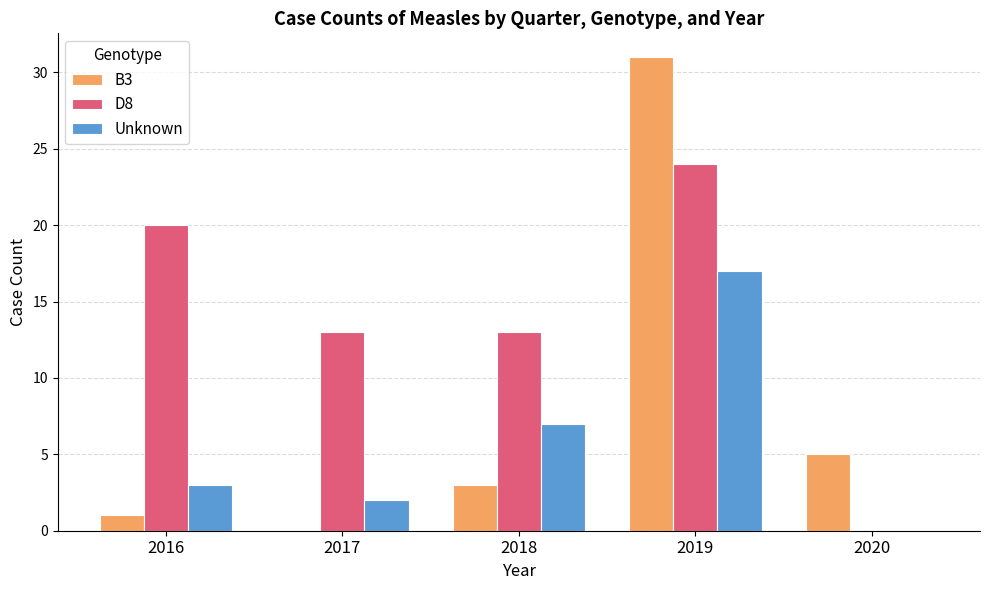

What is the total value across all series at 2017?

15